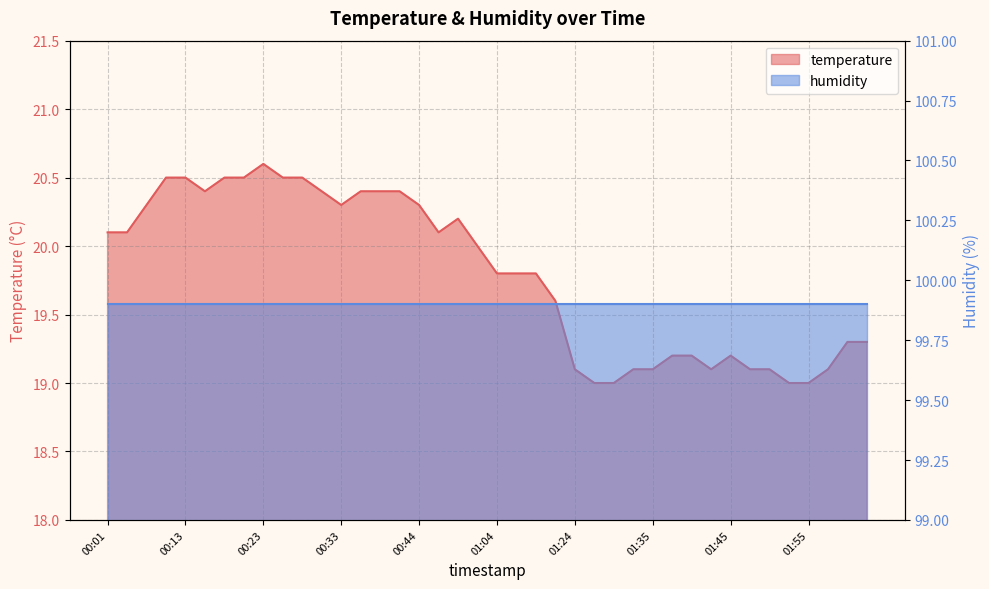

Which category has the highest value across all series?

00:23